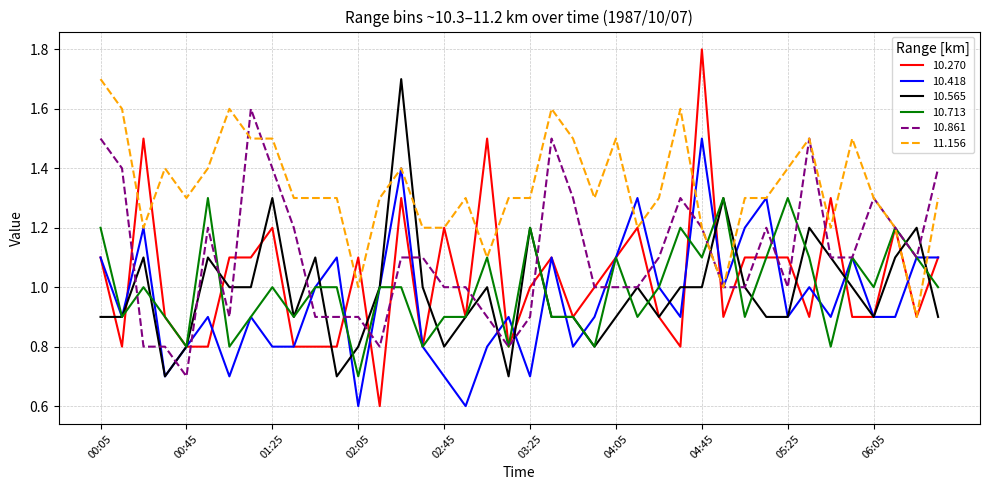

Which series ends up on top after the final intersection of 10.565 and 10.270?

10.270